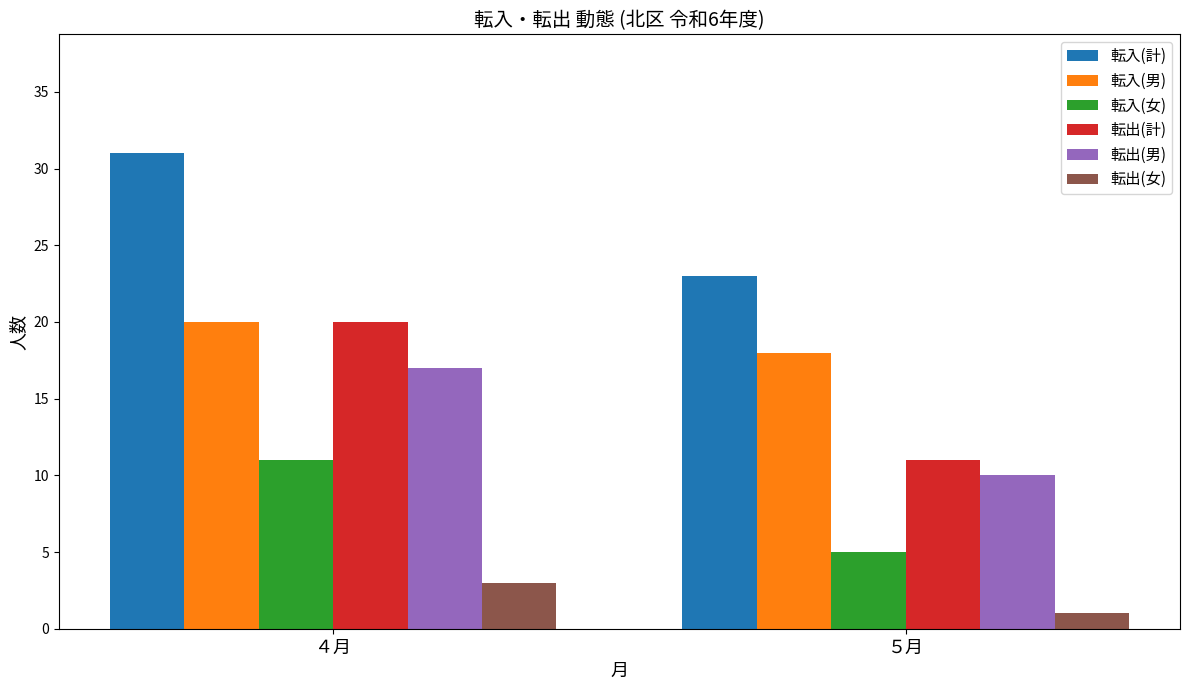

Reading right to left, transcribe all the data shown in this chart.

転入(計): ５月=23	４月=31
転入(男): ５月=18	４月=20
転入(女): ５月=5	４月=11
転出(計): ５月=11	４月=20
転出(男): ５月=10	４月=17
転出(女): ５月=1	４月=3